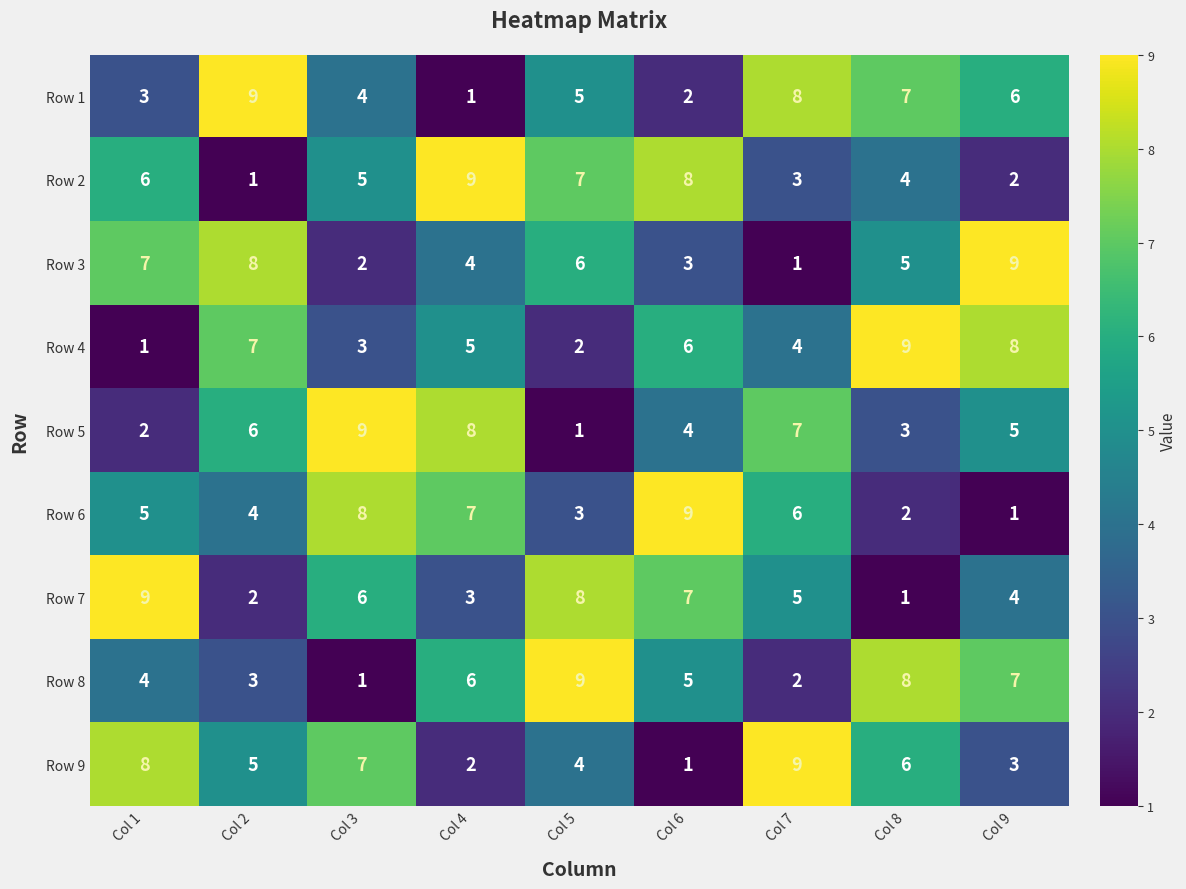

The value of Row 5 at Col 3 is 14. True or false?

False